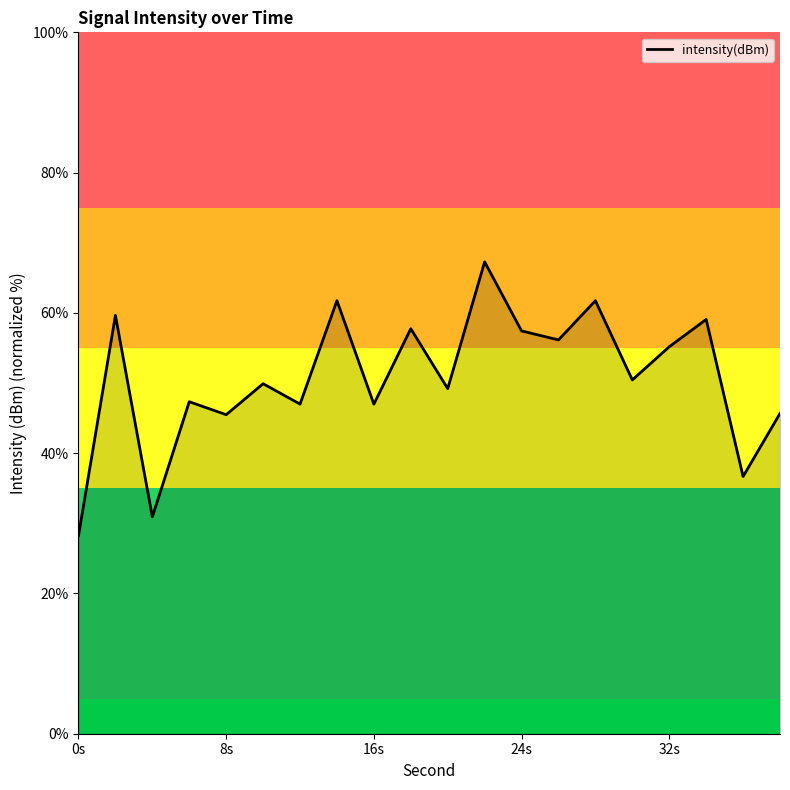

What is the smallest value displayed?

28.2